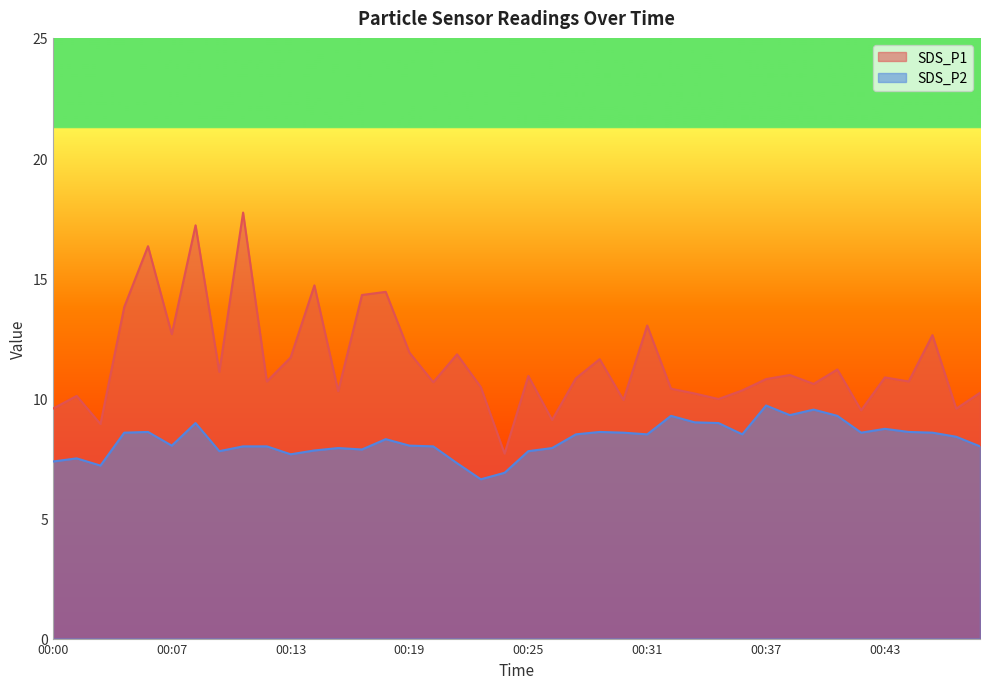

How many lines are shown in the chart?

2